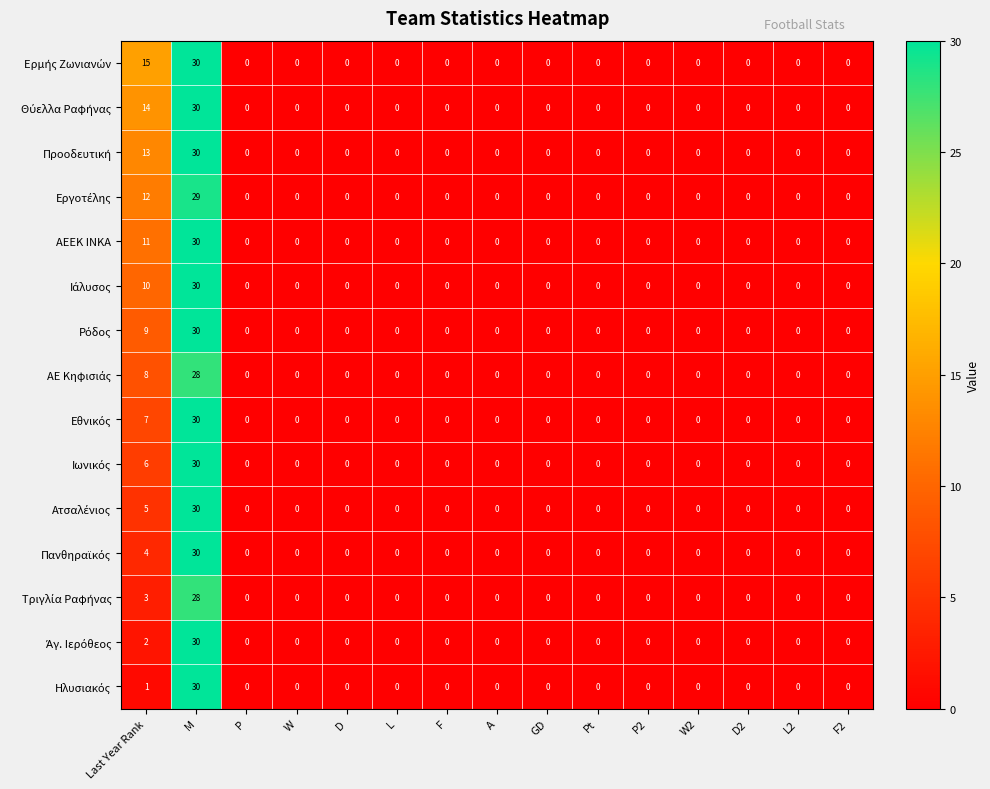

What is the greatest value displayed?

30